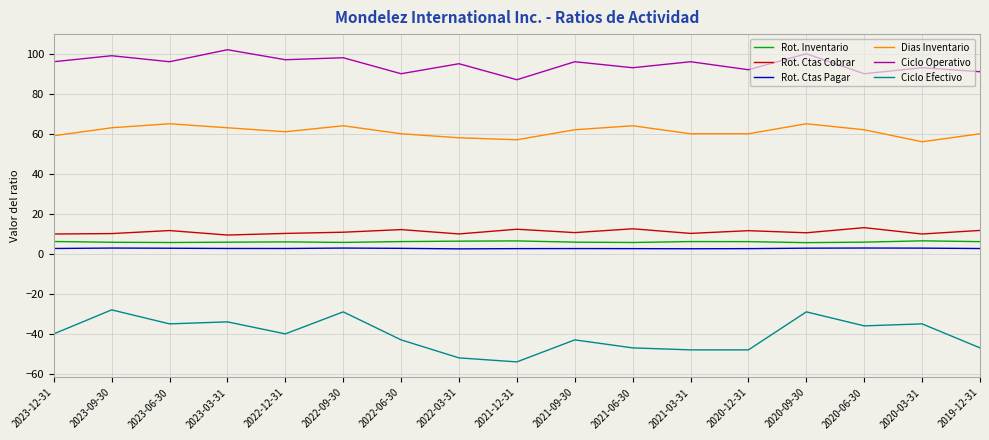

Which series has the widest spread of values?

Ciclo Efectivo